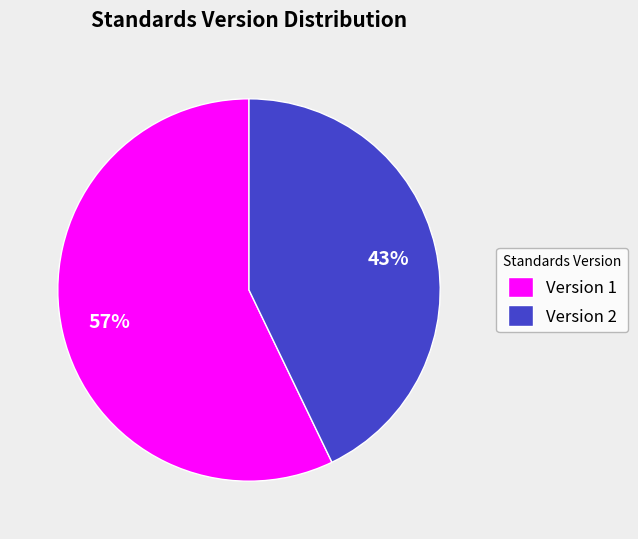

Combined, do Version 1 and Version 2 account for over 50%?

Yes